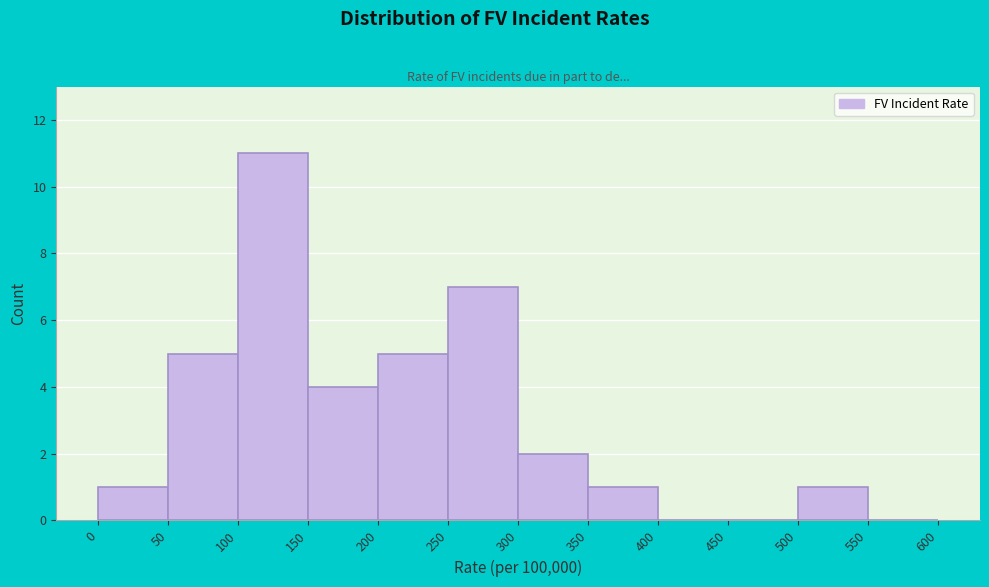

What is the height of the bar covering 300 to 350 on the x-axis? The values are not printed on the chart, so give them approximately, as read against the axis.

2